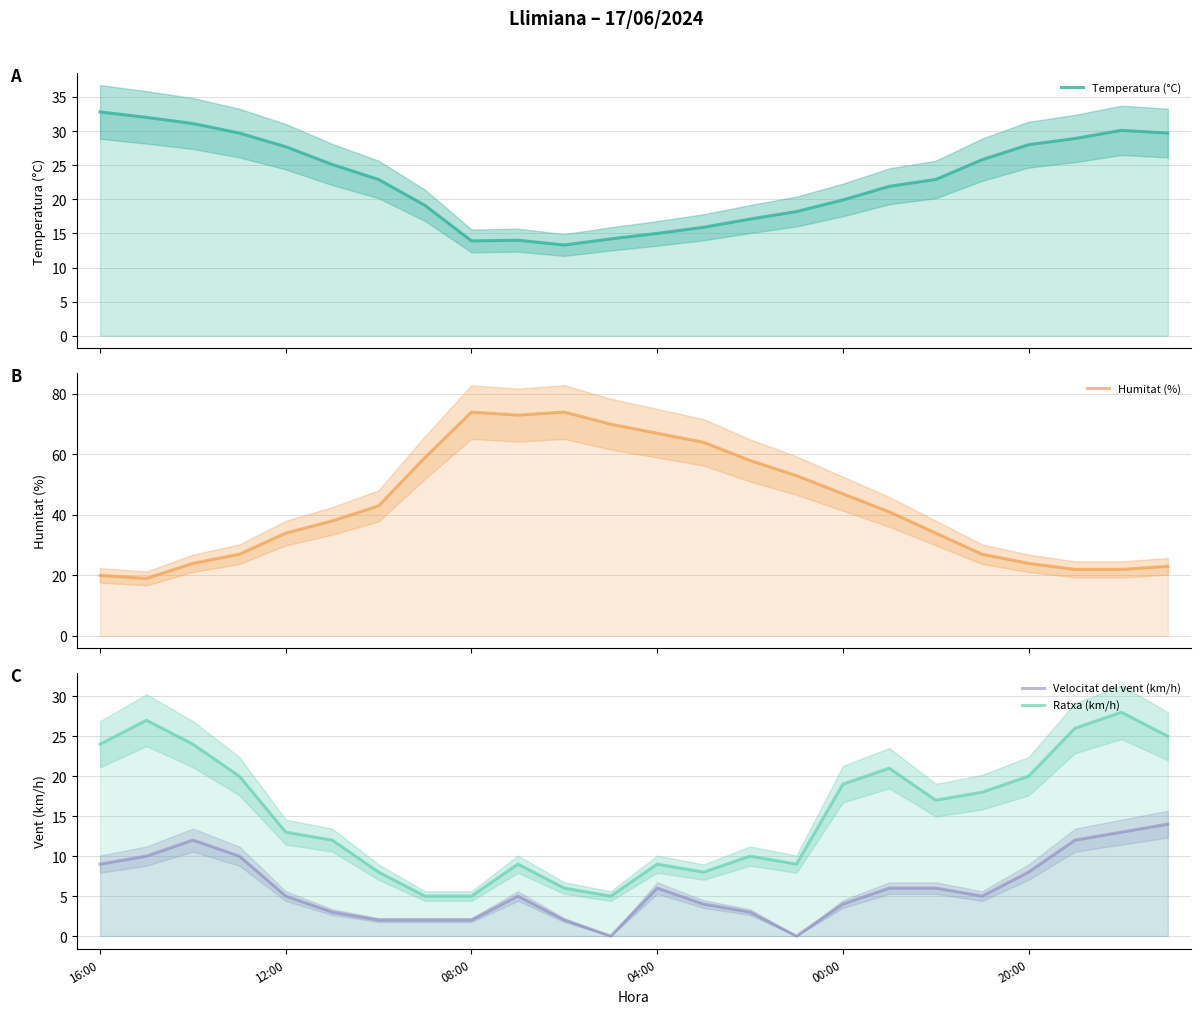

List the series in order of their overall mean, highest first.

Humitat (%), Temperatura (°C), Ratxa (km/h), Velocitat del vent (km/h)